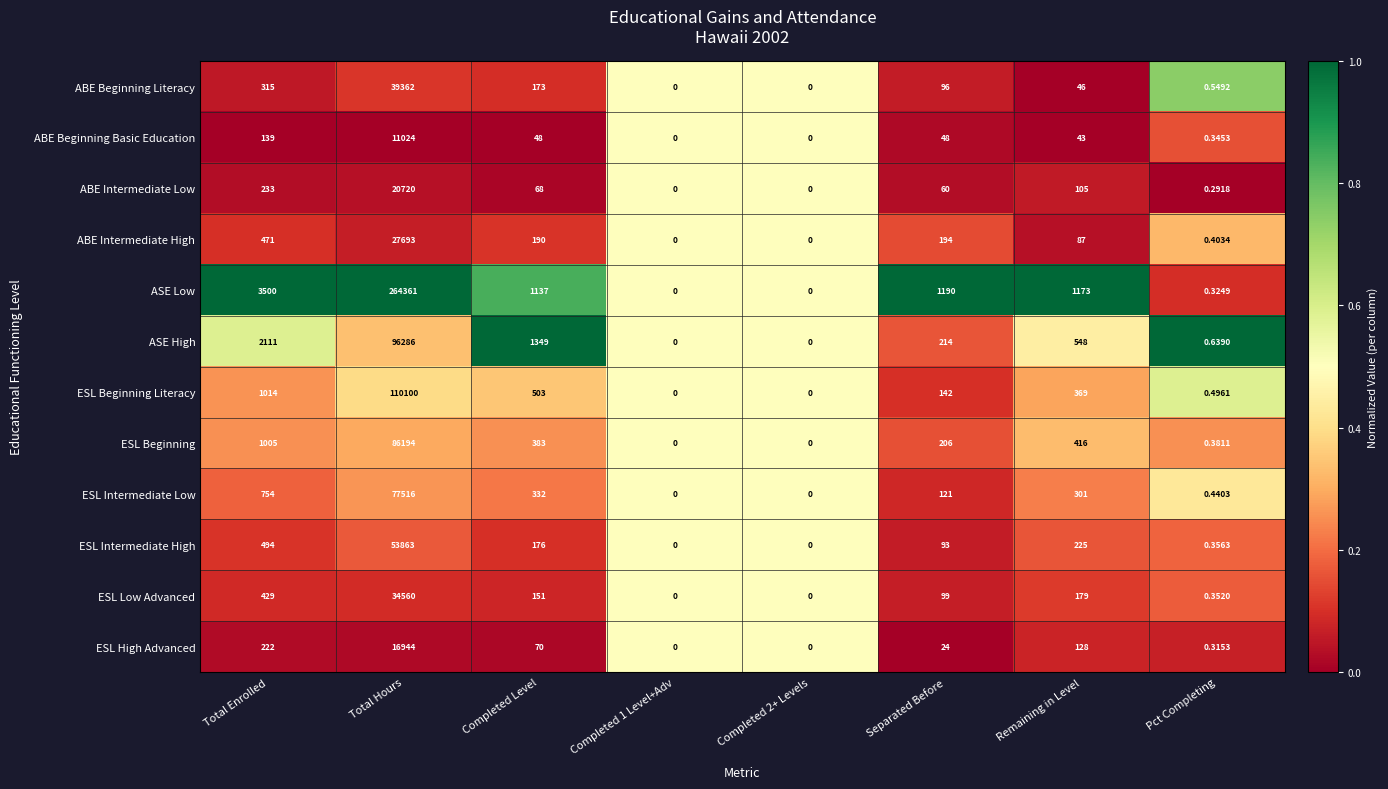

Which series has the largest range (max minus min)?

ASE Low